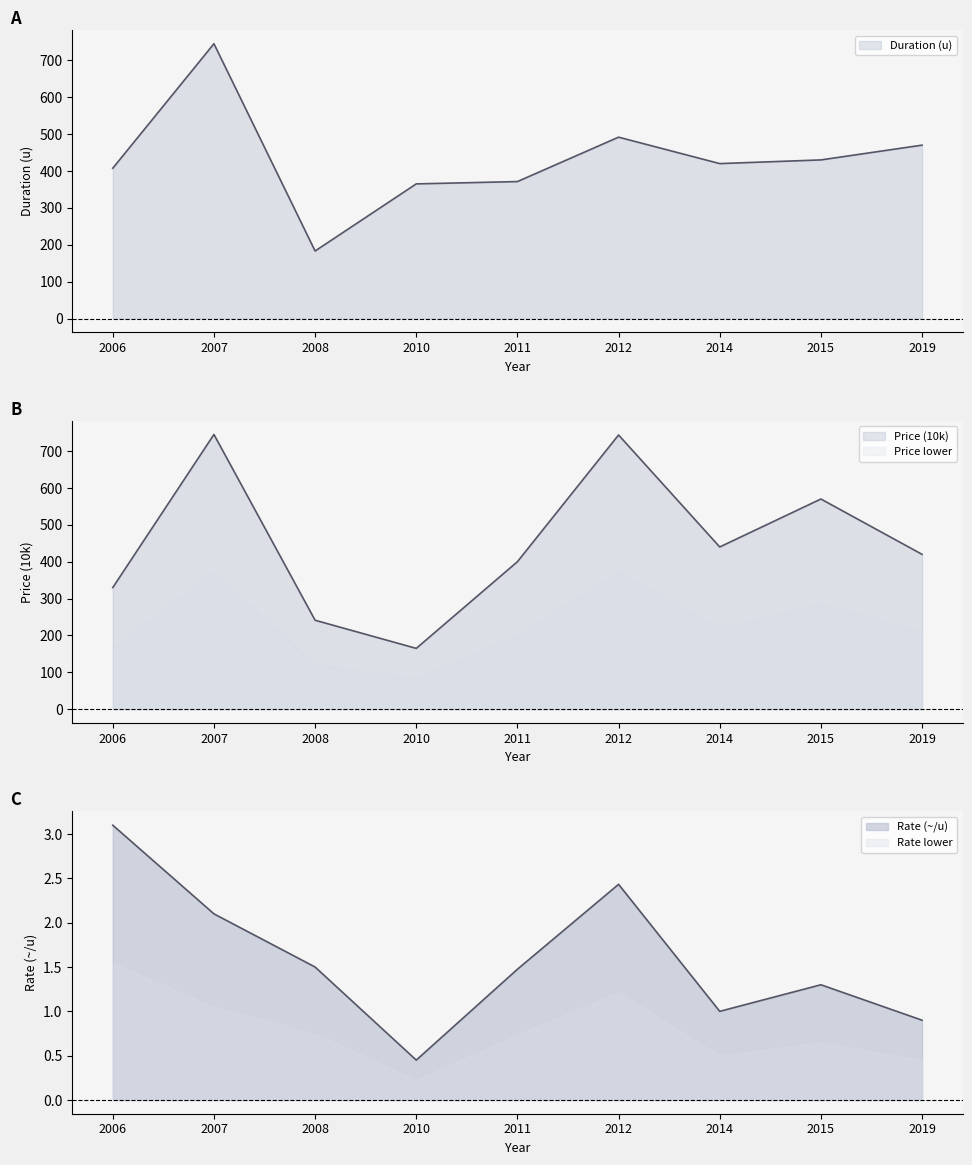

What is the greatest value displayed?

745.0